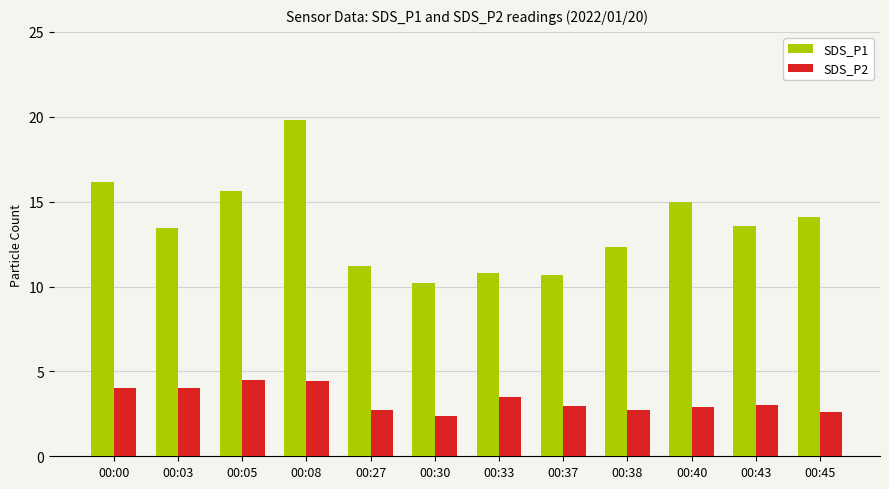

Is it true that SDS_P2 equals 4.4 at 00:38?

False